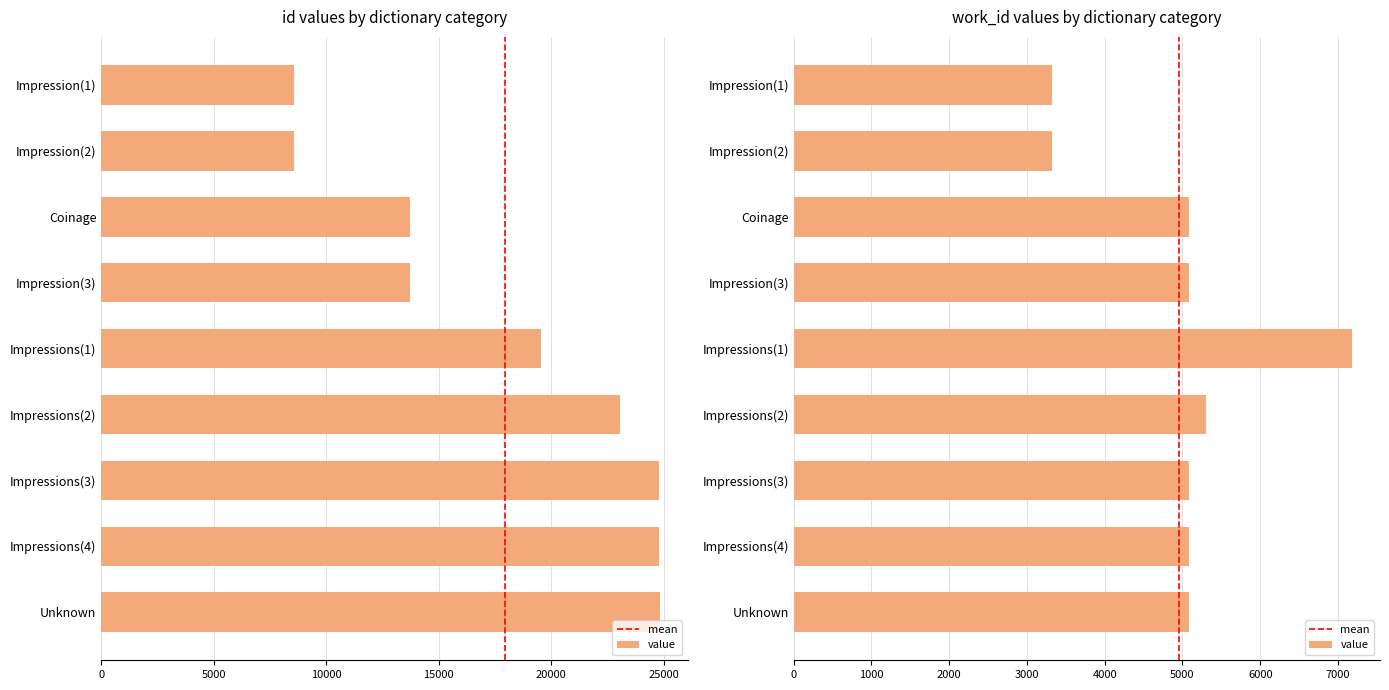

How many values in the work_id series exceed 5088?

2